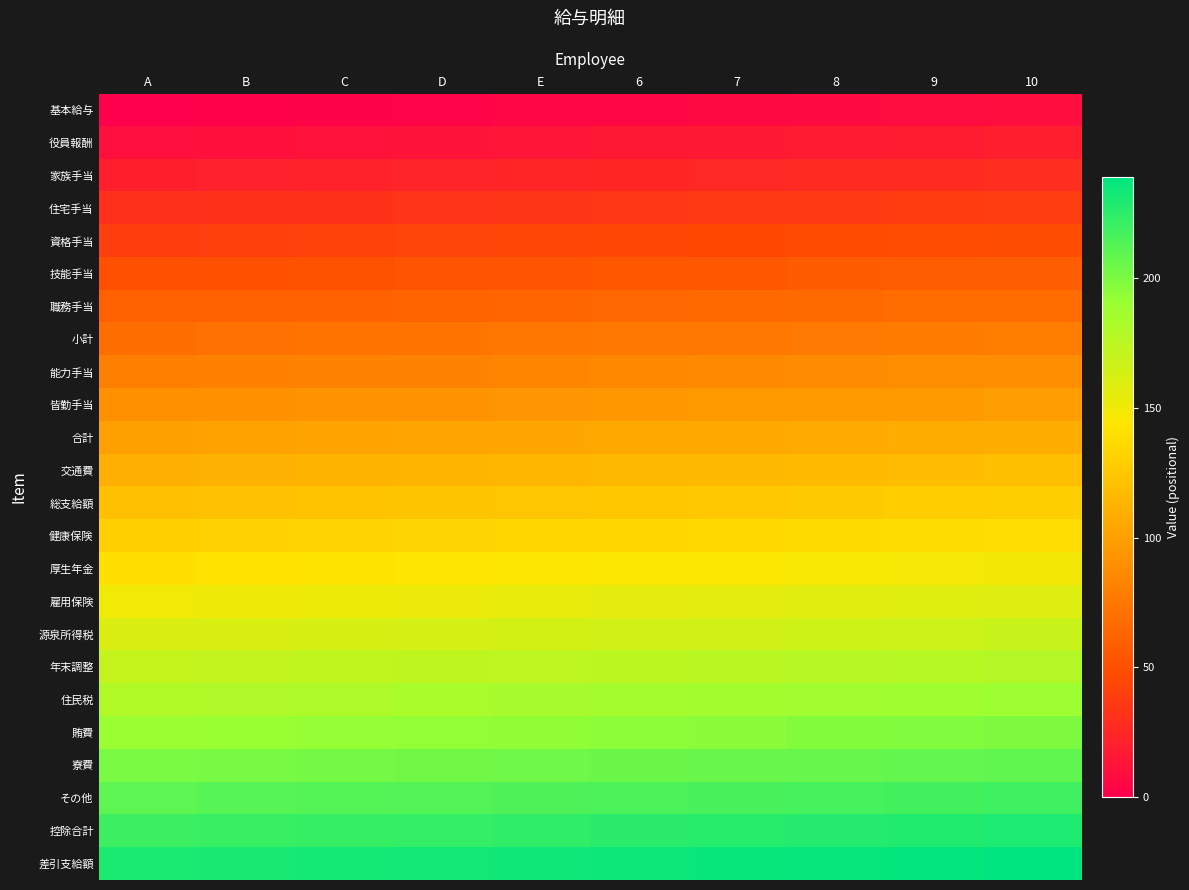

Which has a higher value, 6 or C?

6